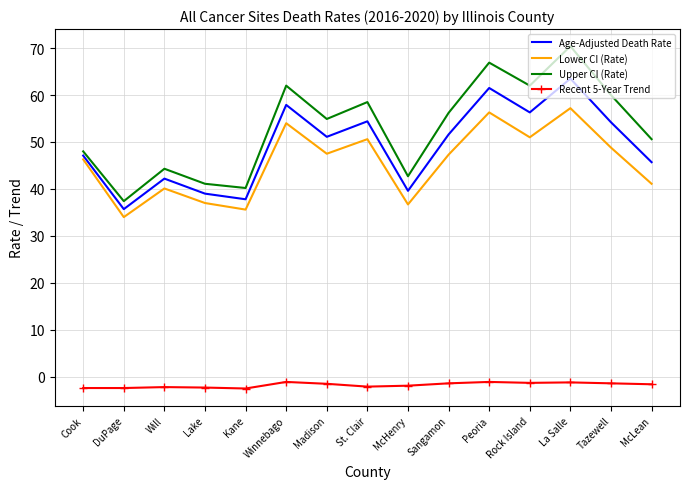

Which series has the largest range (max minus min)?

Upper CI (Rate)